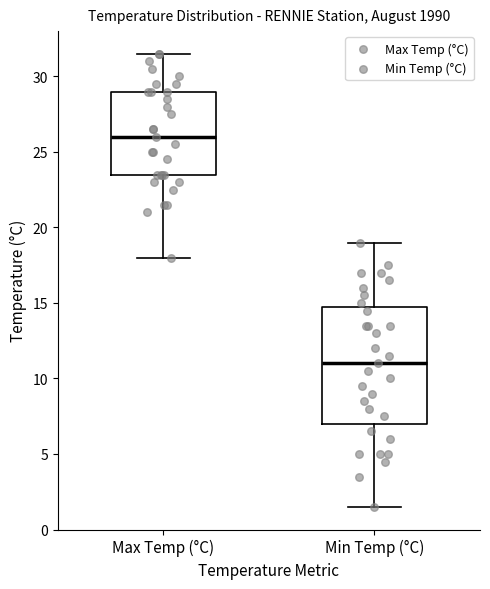

Which box's median line is the highest?

Max Temp (°C)